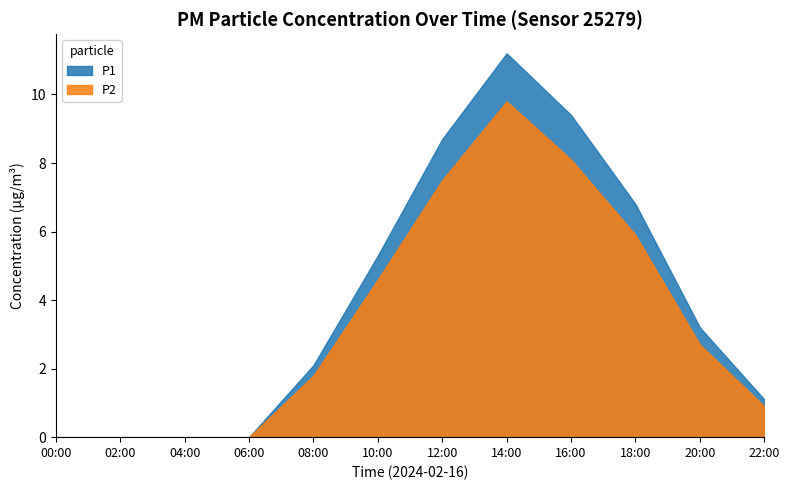

True or false: P1 and P2 intersect in this chart.

False